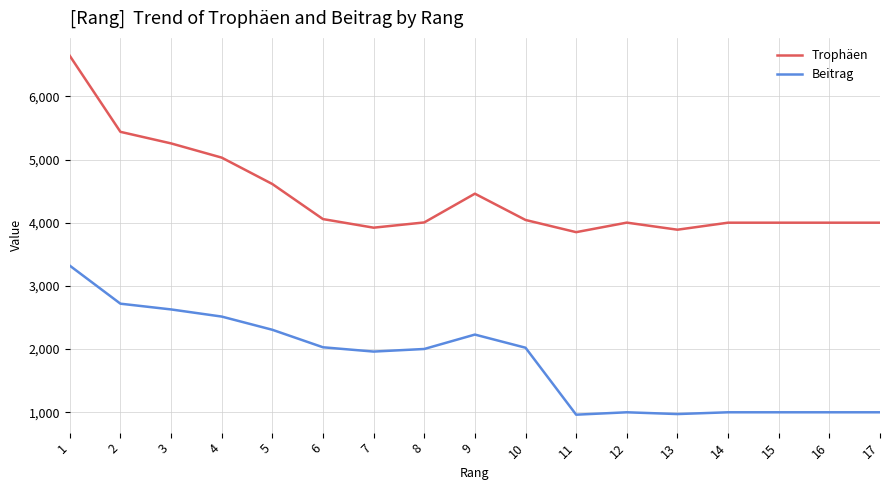

At how many categories does at least one series exceed 4363?

6